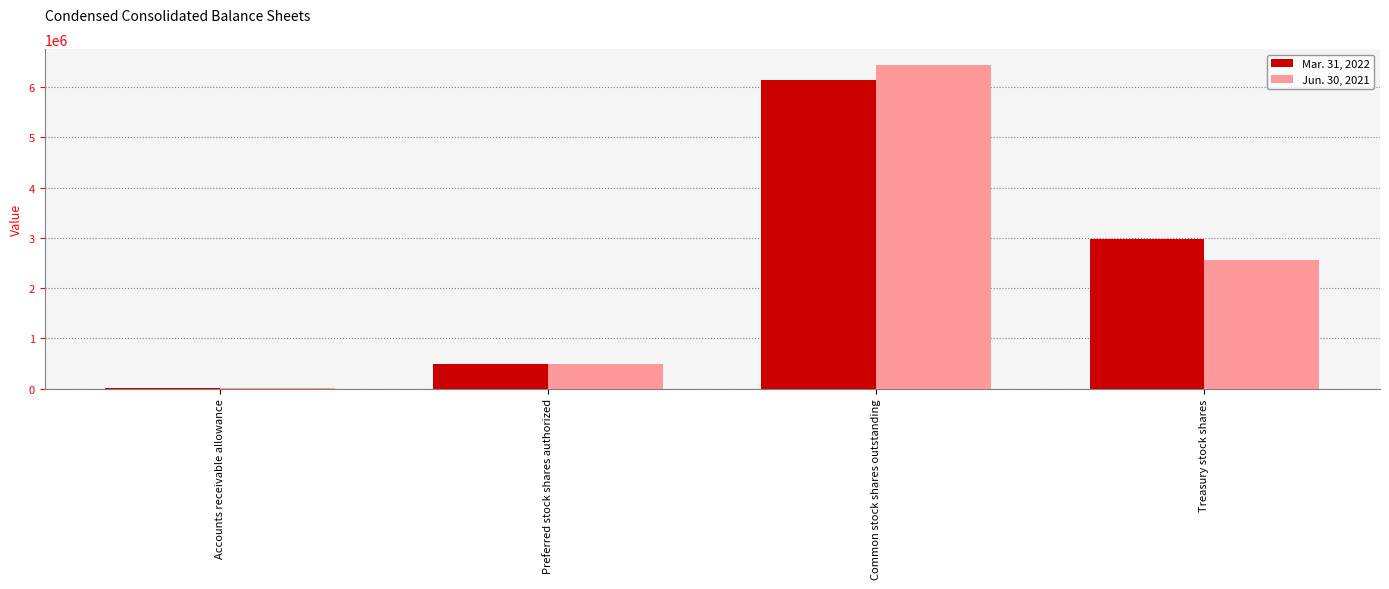

Reading right to left, extract all data points from this chart.

Mar. 31, 2022: Treasury stock shares=2984994	Common stock shares outstanding=6146221	Preferred stock shares authorized=500000	Accounts receivable allowance=3383
Jun. 30, 2021: Treasury stock shares=2567797	Common stock shares outstanding=6436568	Preferred stock shares authorized=500000	Accounts receivable allowance=3527